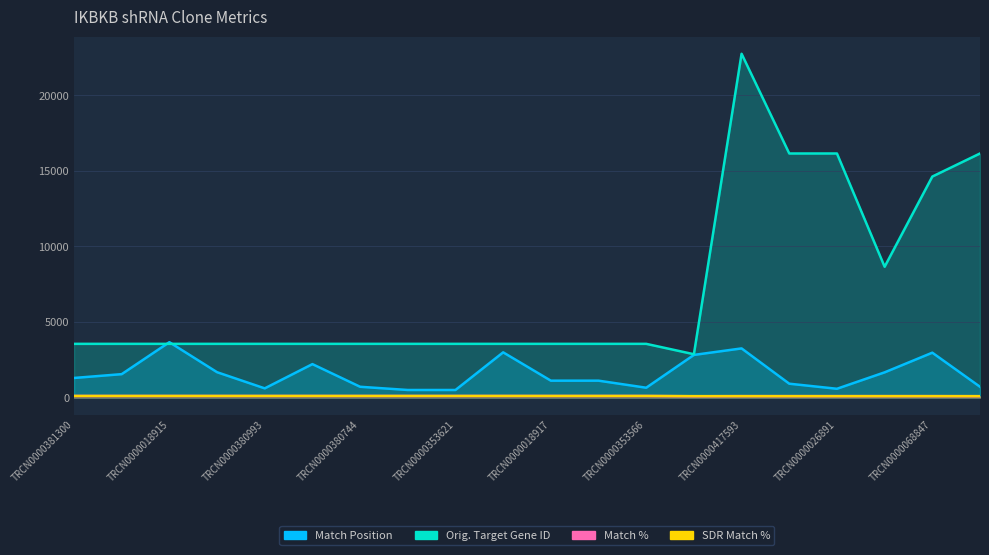

True or false: Match % and Orig. Target Gene ID intersect in this chart.

False